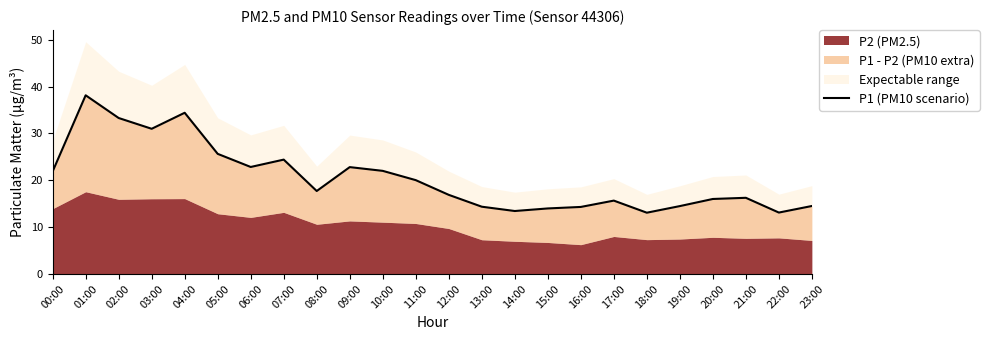

Count the number of values greater than 17.

12